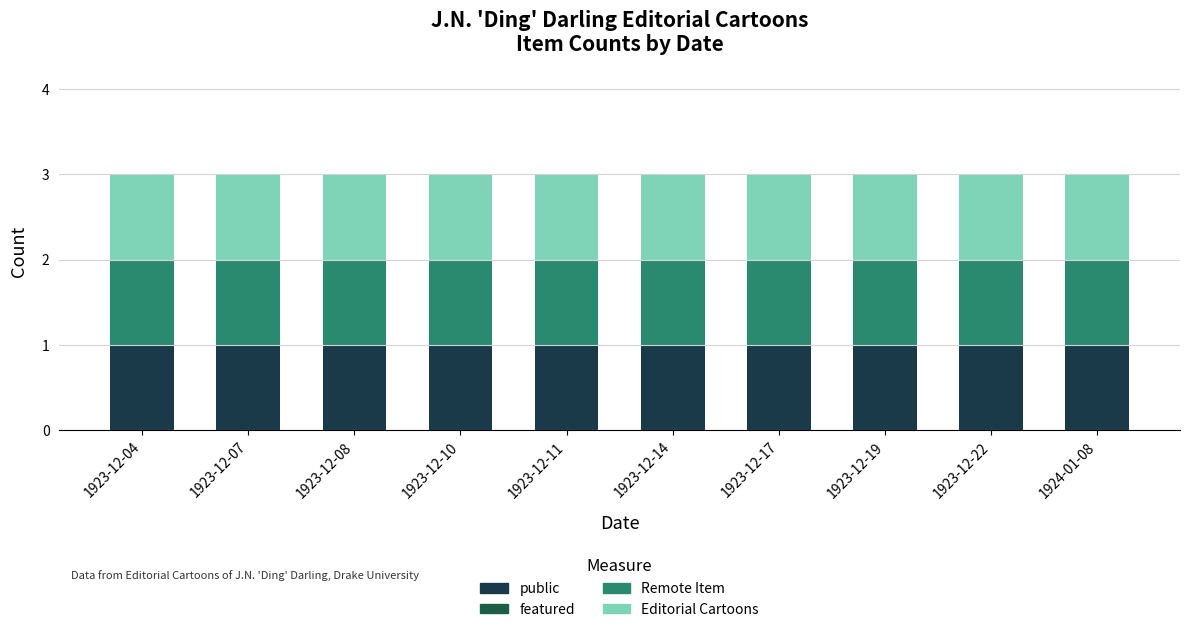

Which series has the widest spread of values?

public